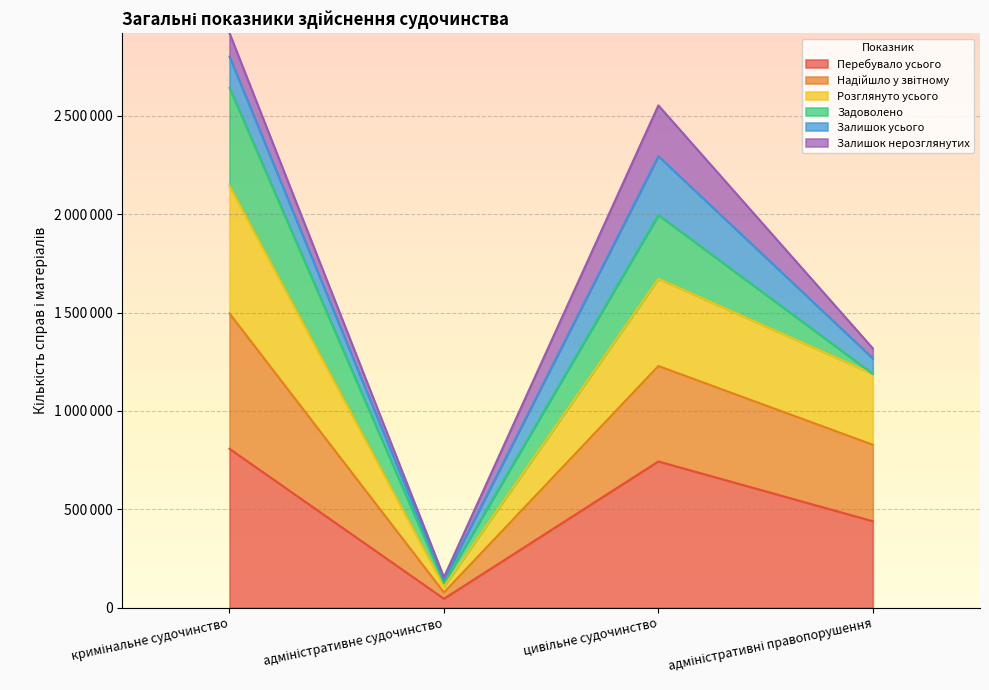

What is the value of the Перебувало усього point at the 4th from the left?

439331